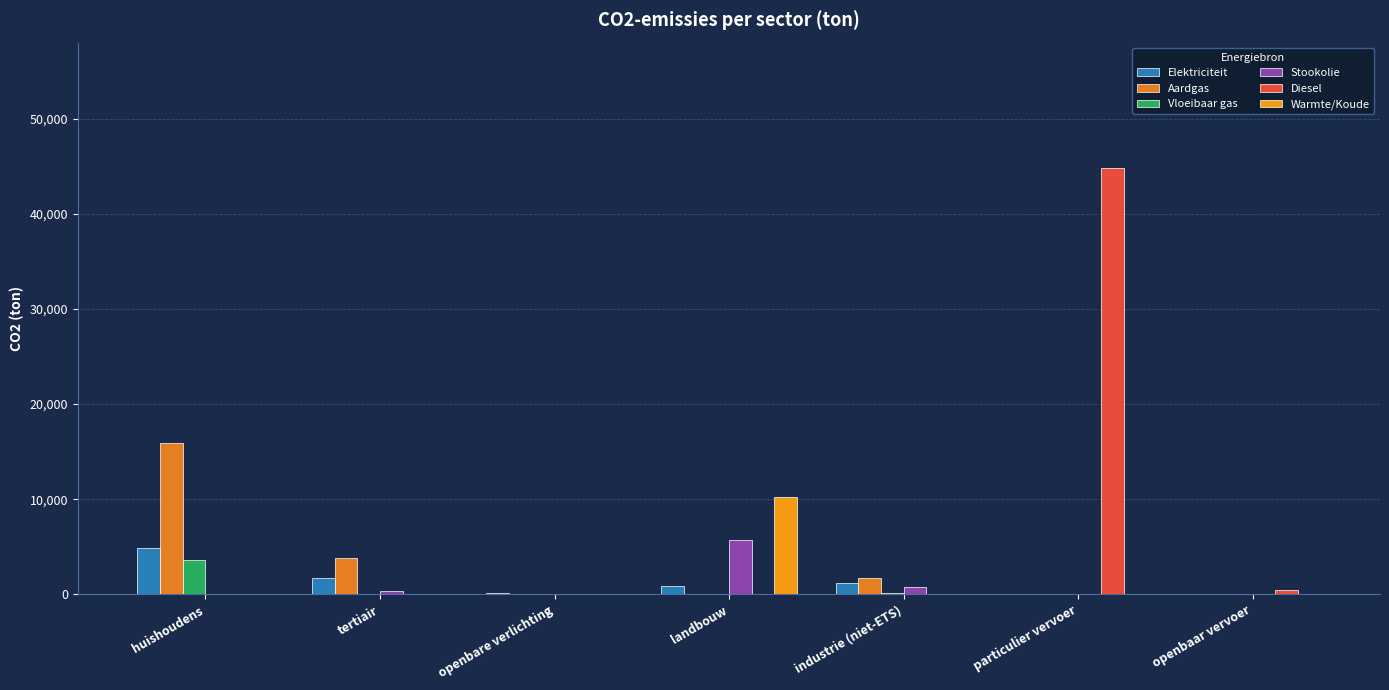

How many data points in Vloeibaar gas are above 42?

5